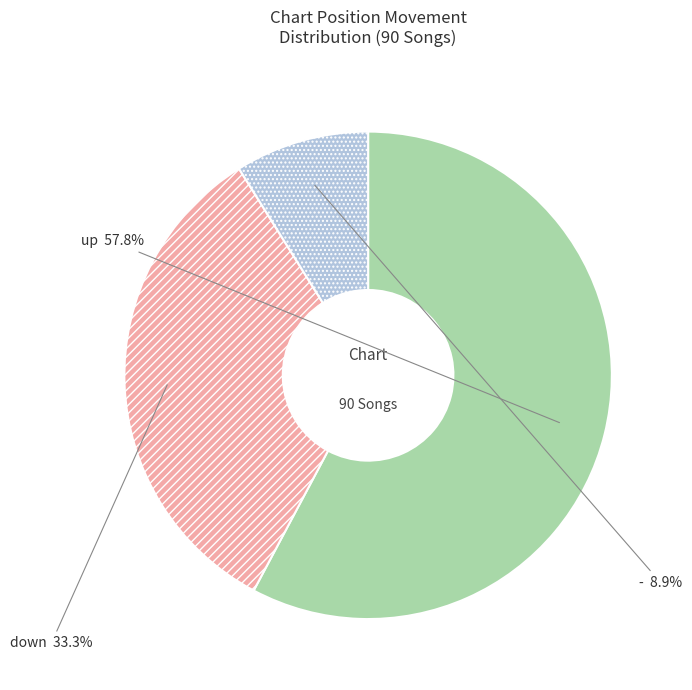

Which category has the biggest portion of the pie?

up